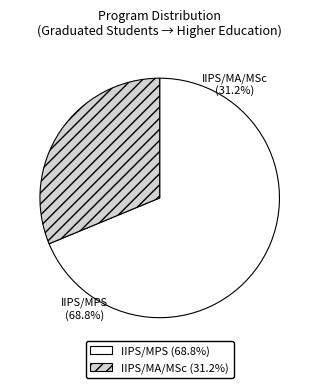

Approximately how many times larger is the value at IIPS/MPS (68.8%) compared to IIPS/MA/MSc (31.2%)?

2.2